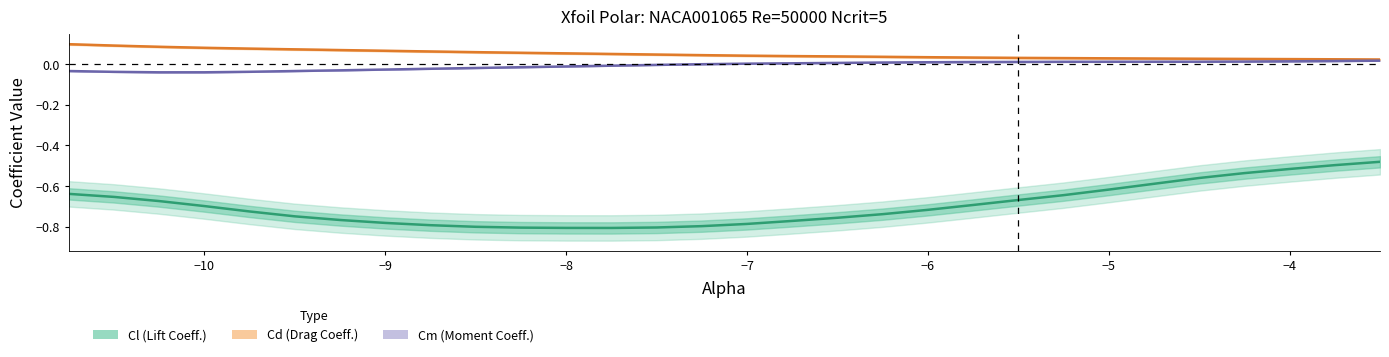

Count the number of categories in the chart.

30